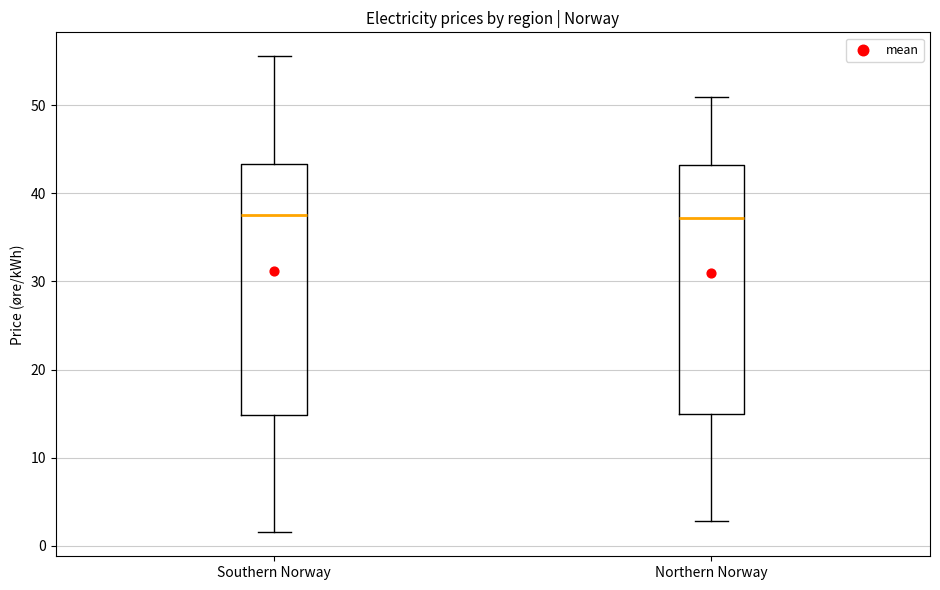

Reading left to right, read every box against the y-axis: the position of its median line, the range the box covers, and the ends of its whiskers. The values are not printed on the chart, so give them approximately, as read against the axis.

Southern Norway: median 38, box 15 to 43, whiskers 2 to 56
Northern Norway: median 37, box 15 to 43, whiskers 3 to 51